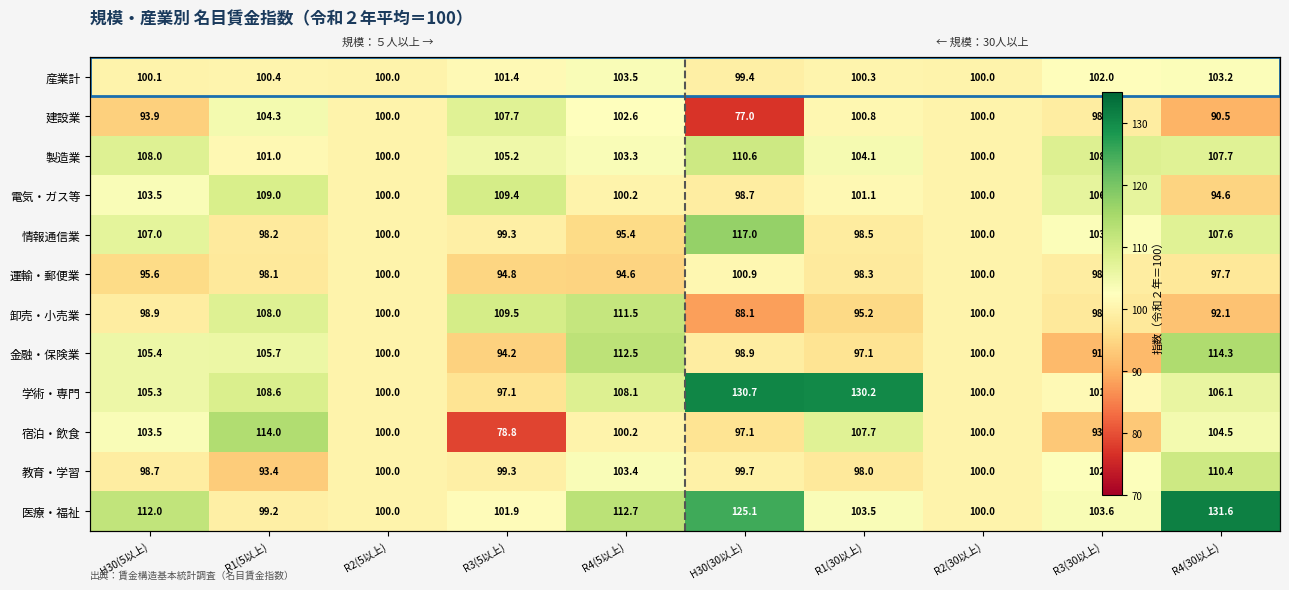

Which series has the largest range (max minus min)?

宿泊・飲食